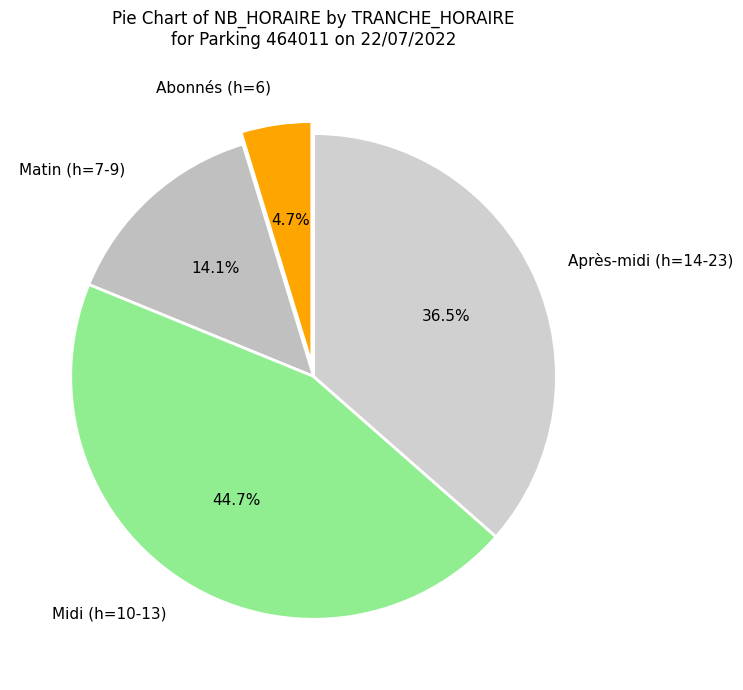

How many segments does this pie chart have?

4